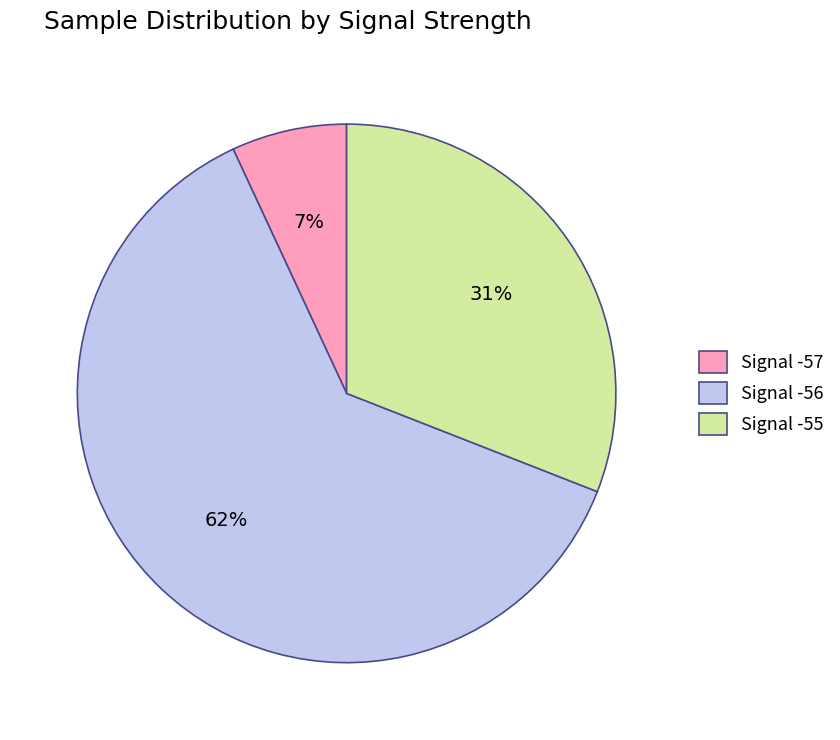

To the nearest percent, what is the average slice percentage?

33%